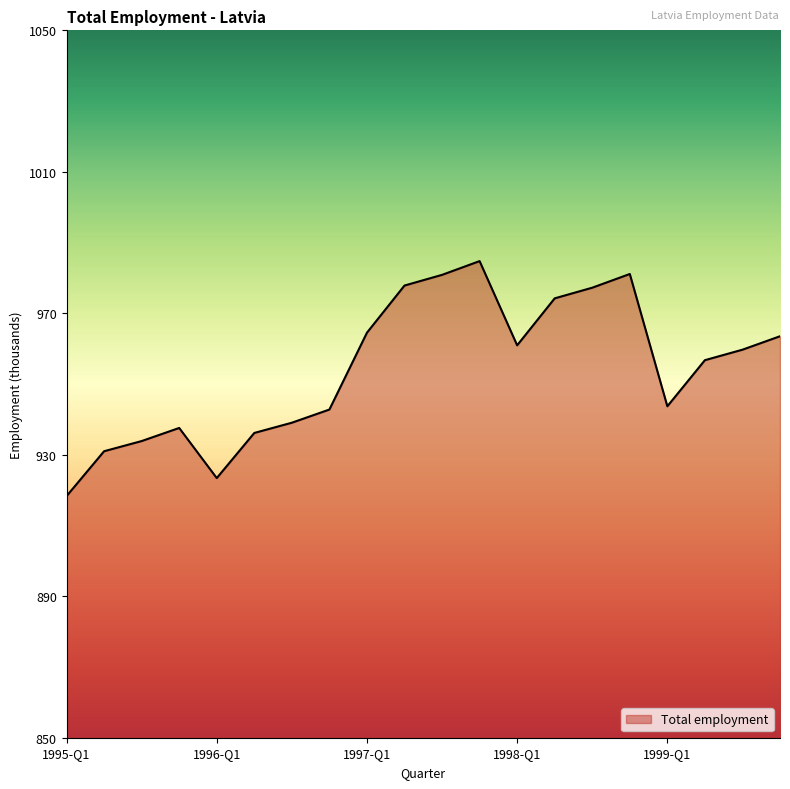

What is the smallest value displayed?

918.3